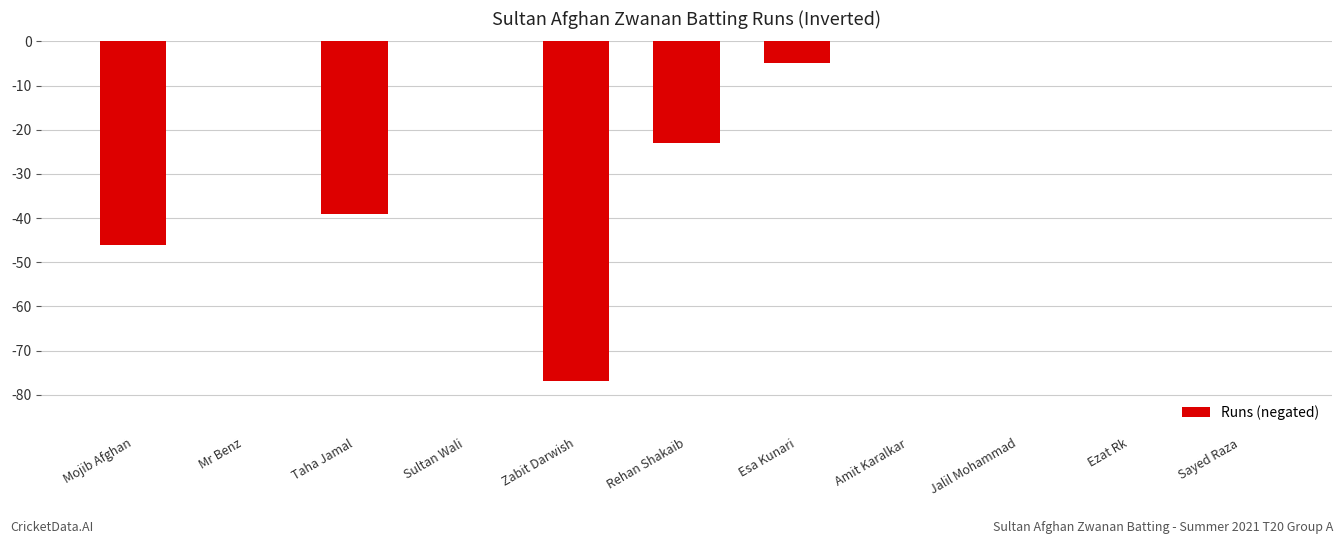

The chart shows a value of -11 at Rehan Shakaib. True or false?

False